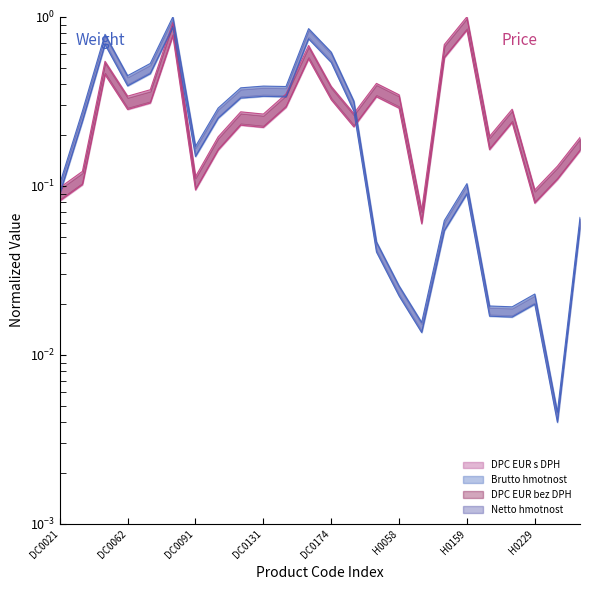

What are all the series names shown in the legend?

Brutto hmotnost, Netto hmotnost, DPC EUR bez DPH, DPC EUR s DPH